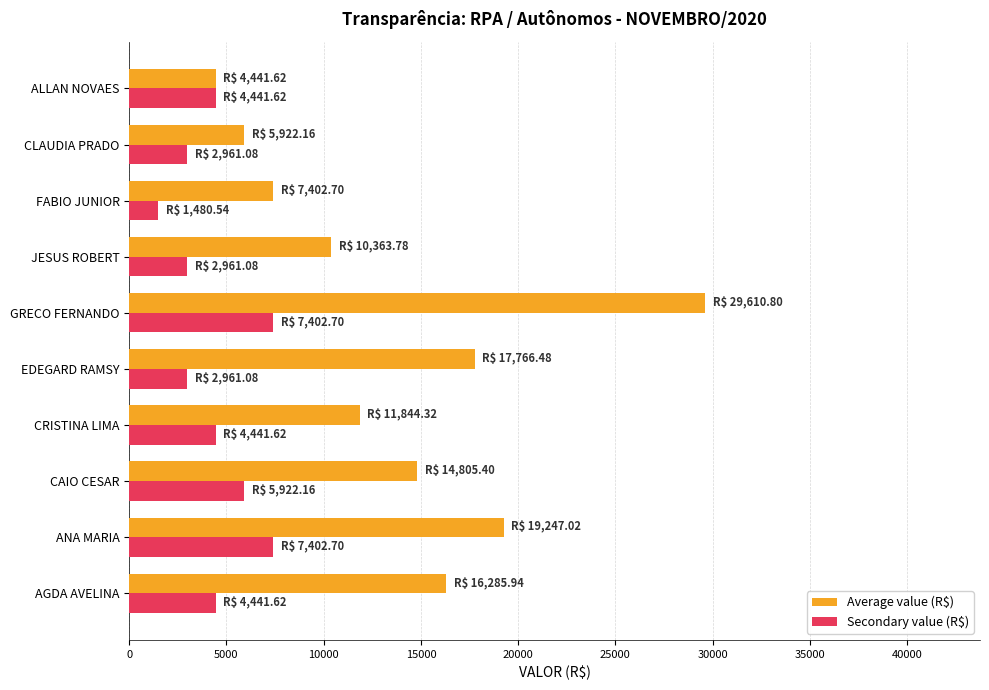

What are all the series names shown in the legend?

Average value (R$), Secondary value (R$)